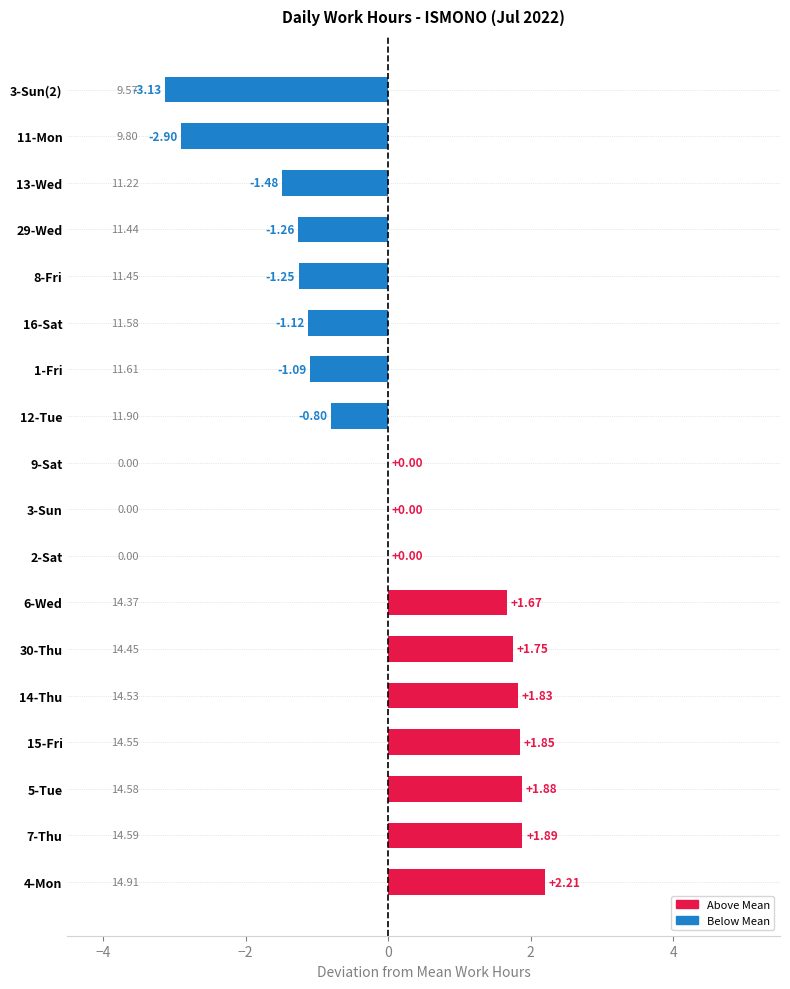

What is the sum of the values at 6-Wed and 29-Wed?

0.4